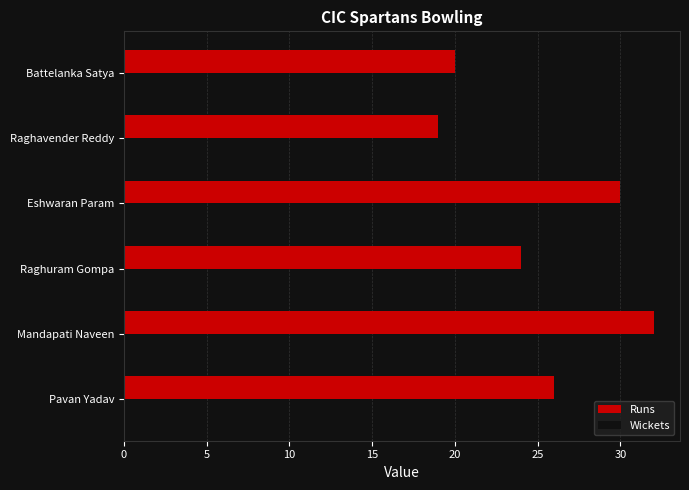

Which series has the largest total across all categories?

Runs